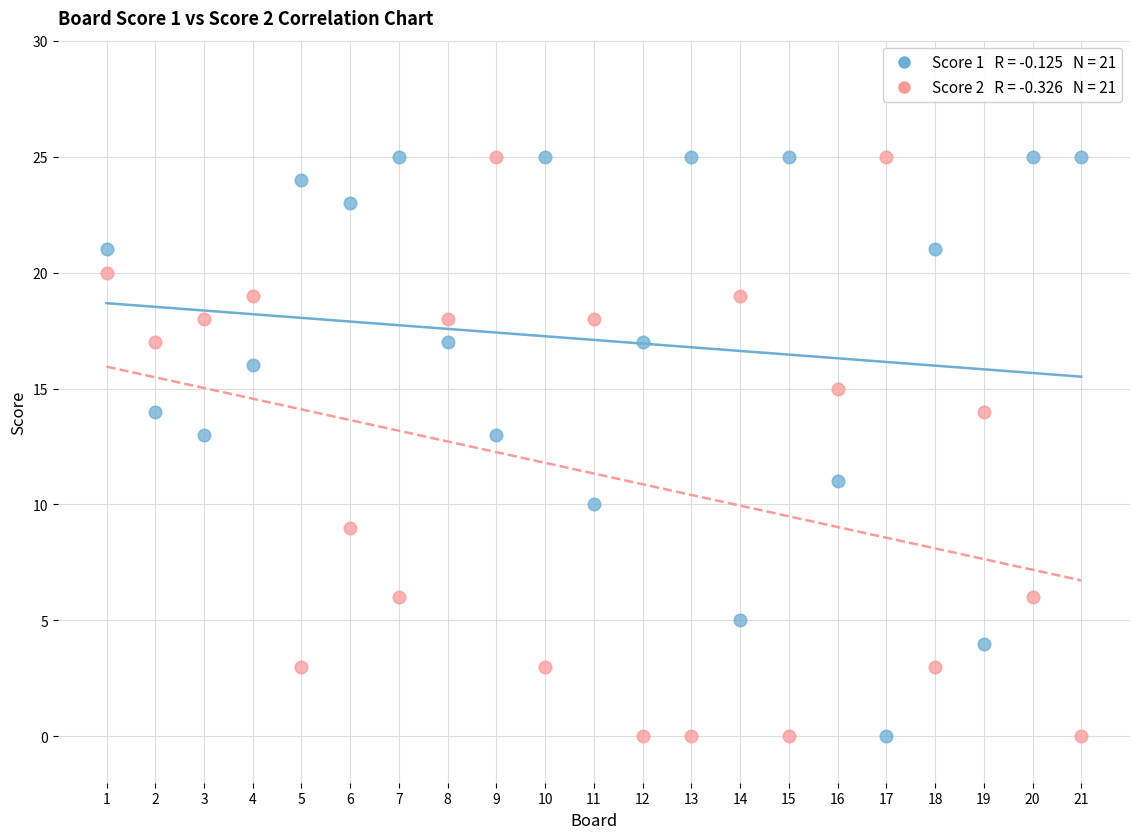

Across all data points, what is the range of X values (max minus min)?

20